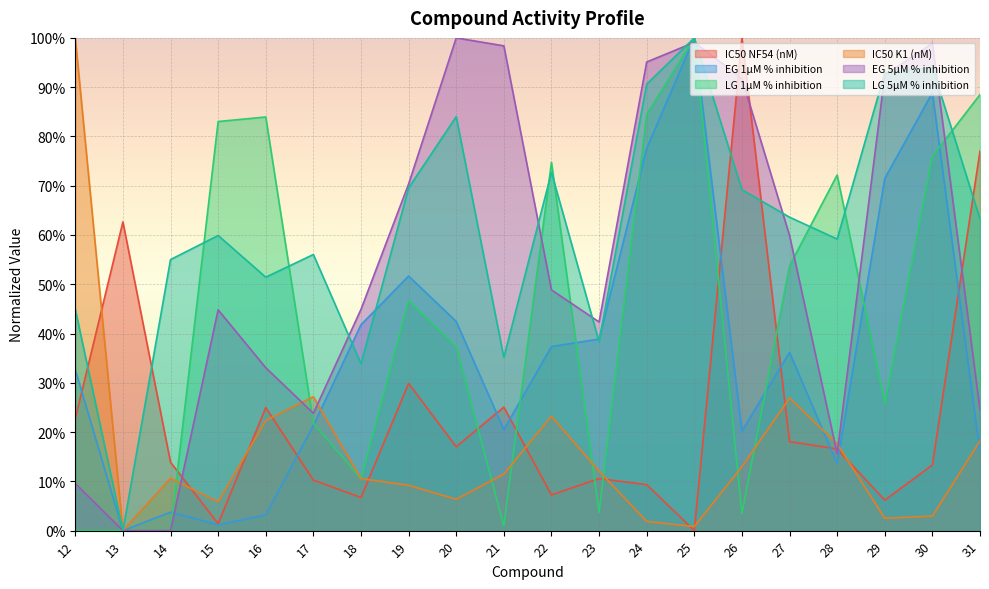

True or false: LG 1µM % inhibition has more than 2 interior local peaks.

True